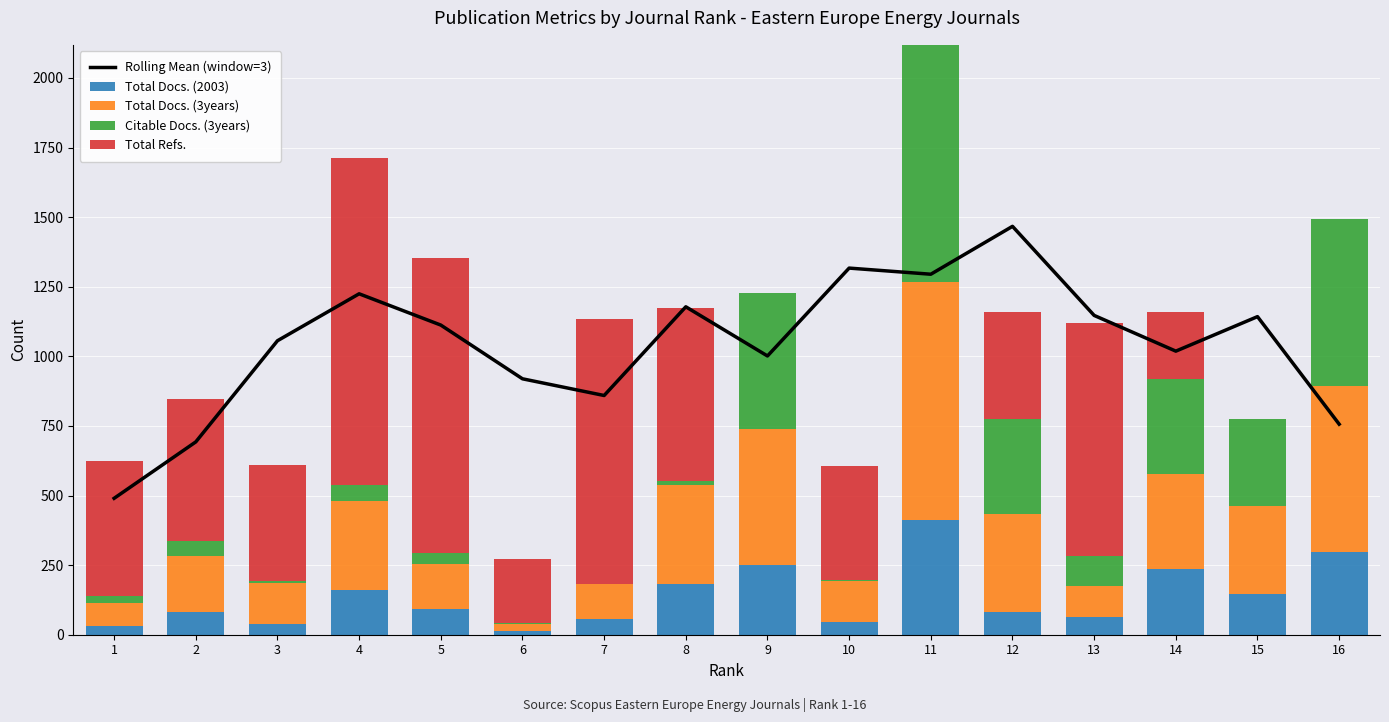

Which category has the lowest value in the Total Refs. series?

9